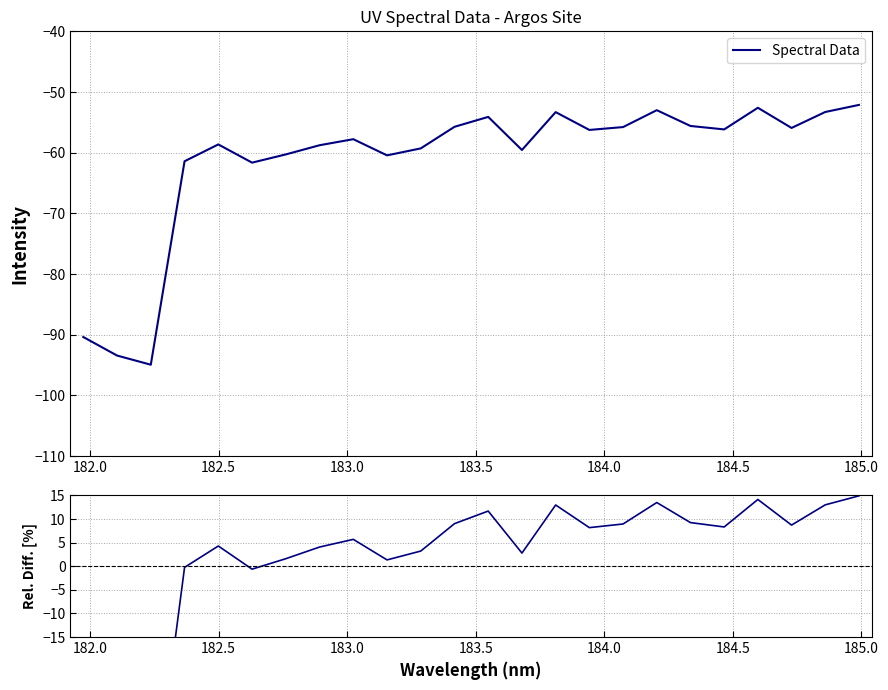

What is the minimum value for Spectral Data?

-94.9